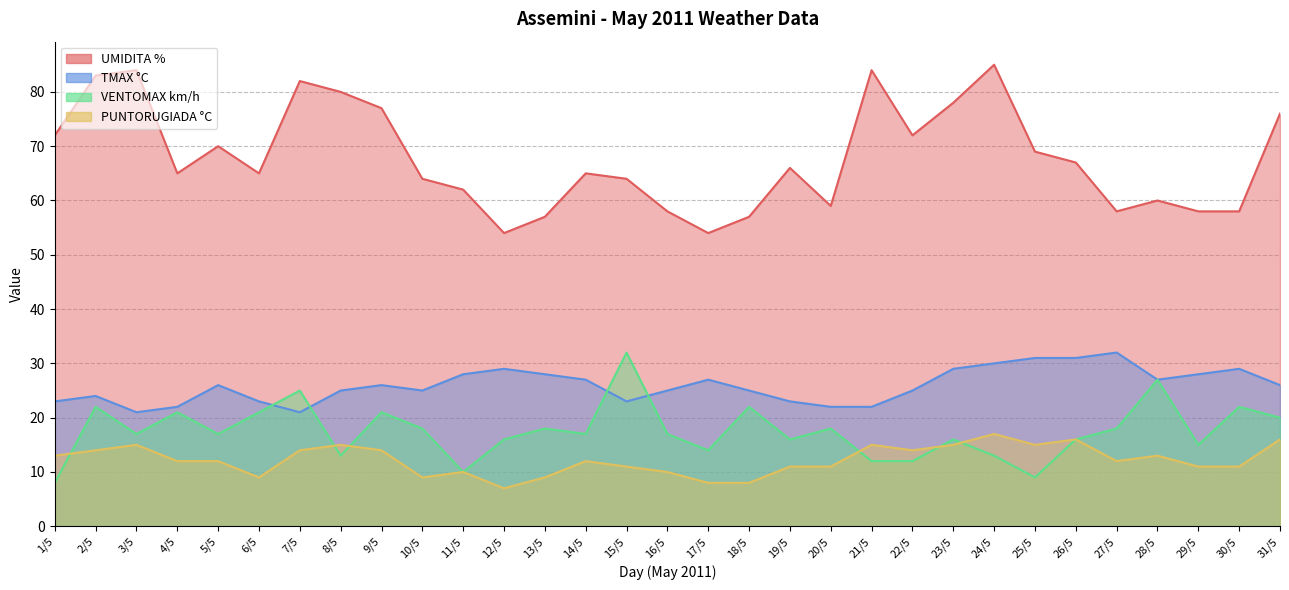

True or false: UMIDITA % and TMAX °C cross at least once.

False